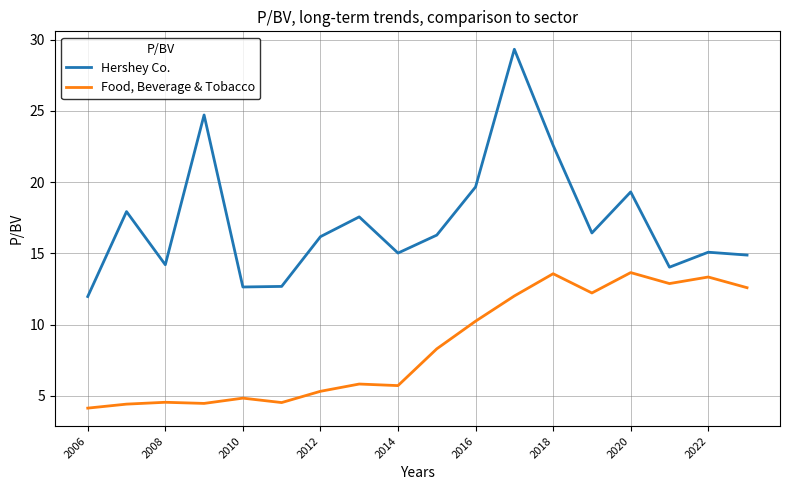

How many values in the Hershey Co. series are below 16?

8